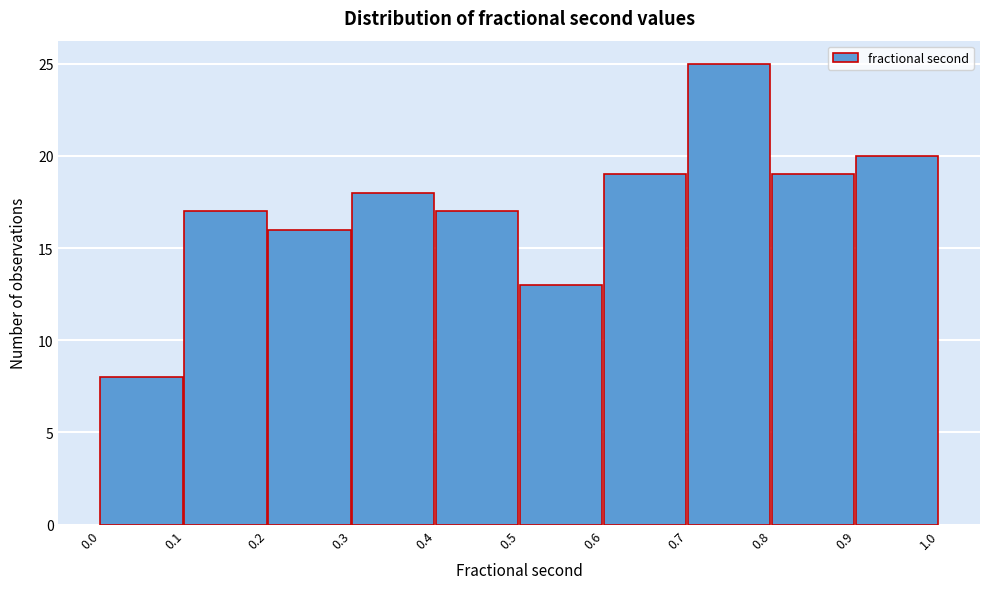

Reading left to right, list every bar in this chart as the range it spans on the x-axis followed by its height. The values are not printed on the chart, so give them approximately, as read against the axis.

0.0 to 0.1: 8
0.1 to 0.2: 17
0.2 to 0.3: 16
0.3 to 0.4: 18
0.4 to 0.5: 17
0.5 to 0.6: 13
0.6 to 0.7: 19
0.7 to 0.8: 25
0.8 to 0.9: 19
0.9 to 1.0: 20